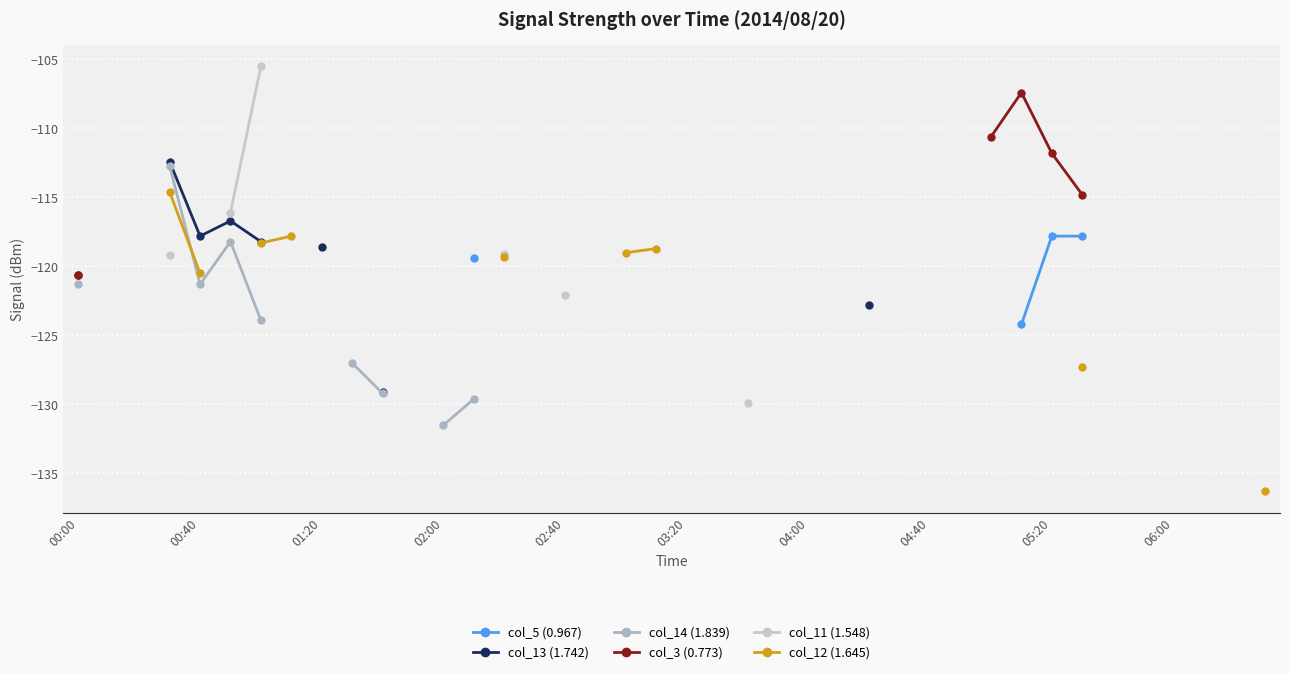

The col_12 (1.645) series shows -158.4 at 00:40. True or false?

False